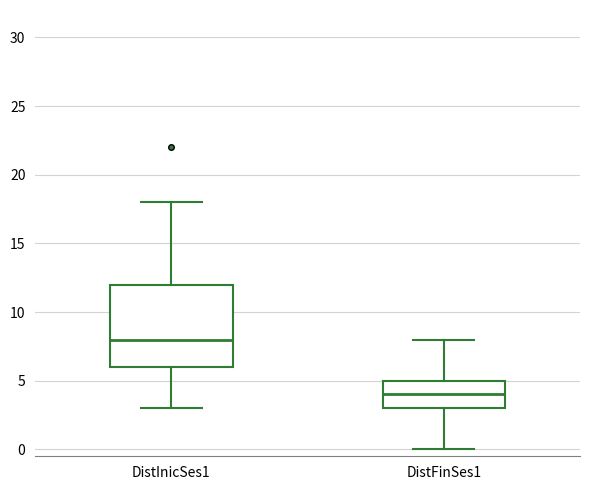

Reading left to right, transcribe this box plot: for each box, give where its median line is, the range the box spans, and where its two whiskers end, as read against the y-axis. The values are not printed on the chart, so give them approximately, as read against the axis.

DistInicSes1: median 8, box 6 to 12, whiskers 3 to 18
DistFinSes1: median 4, box 3 to 5, whiskers 0 to 8